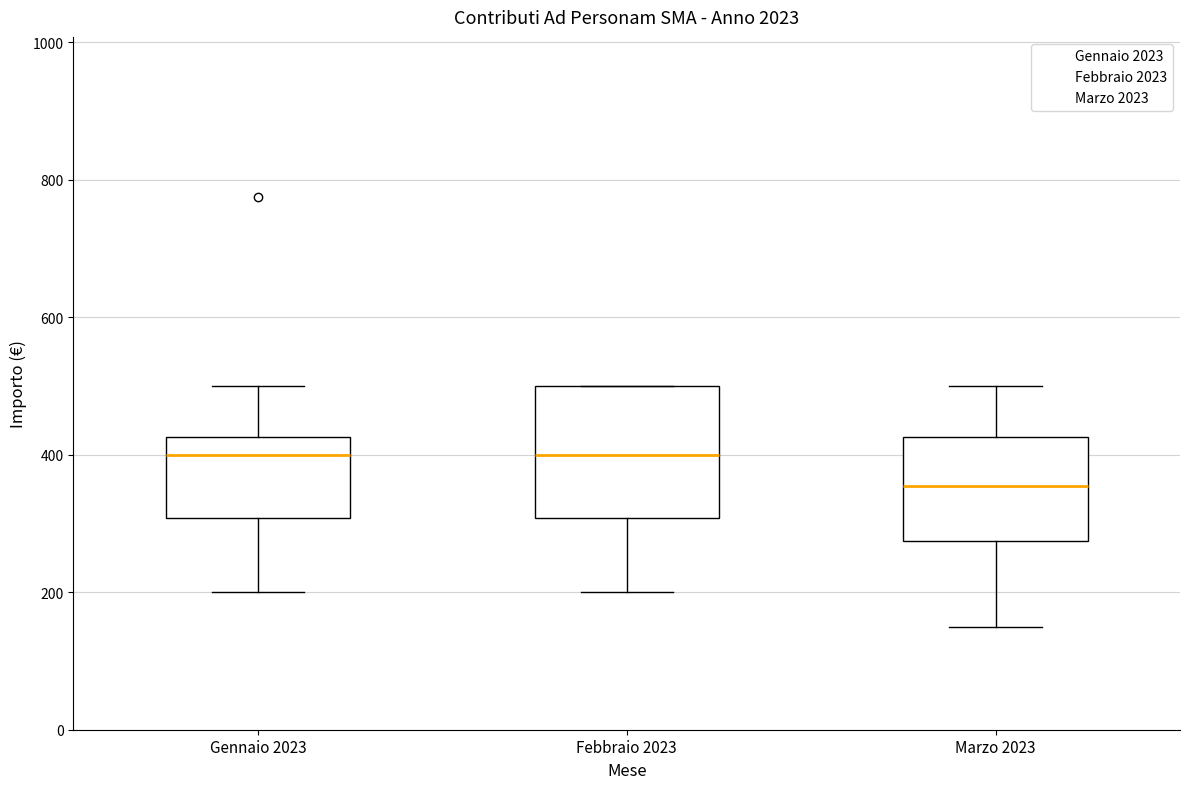

Which box has the lowest median line?

Marzo 2023